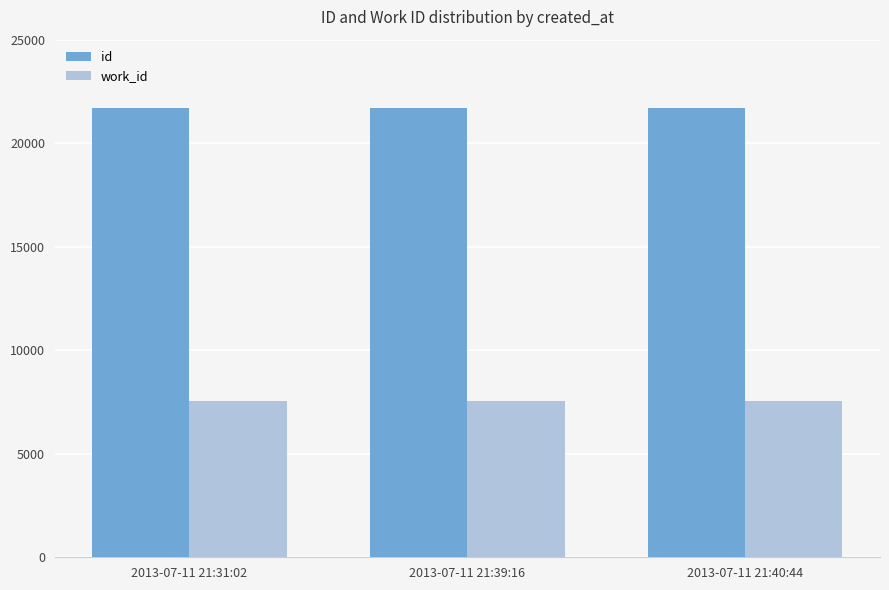

List the series in order of their overall mean, lowest first.

work_id, id